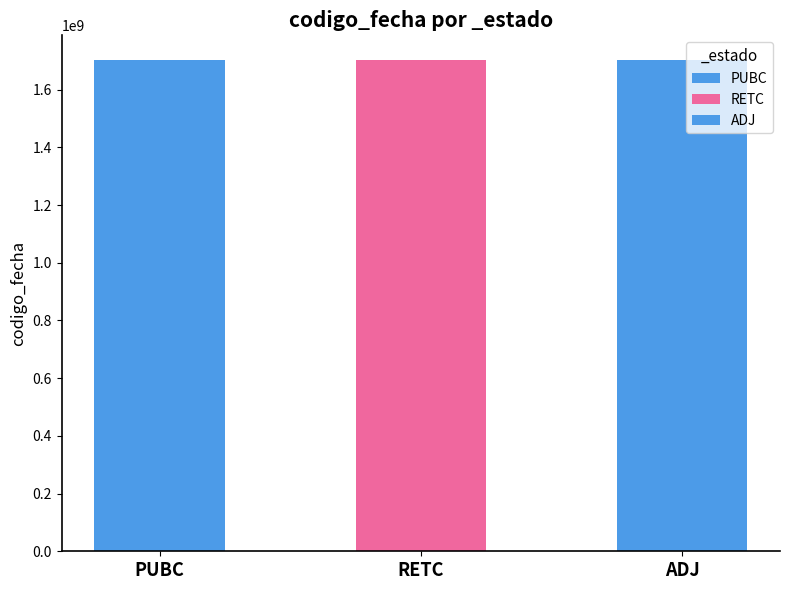

Which label corresponds to the largest value in the chart?

PUBC